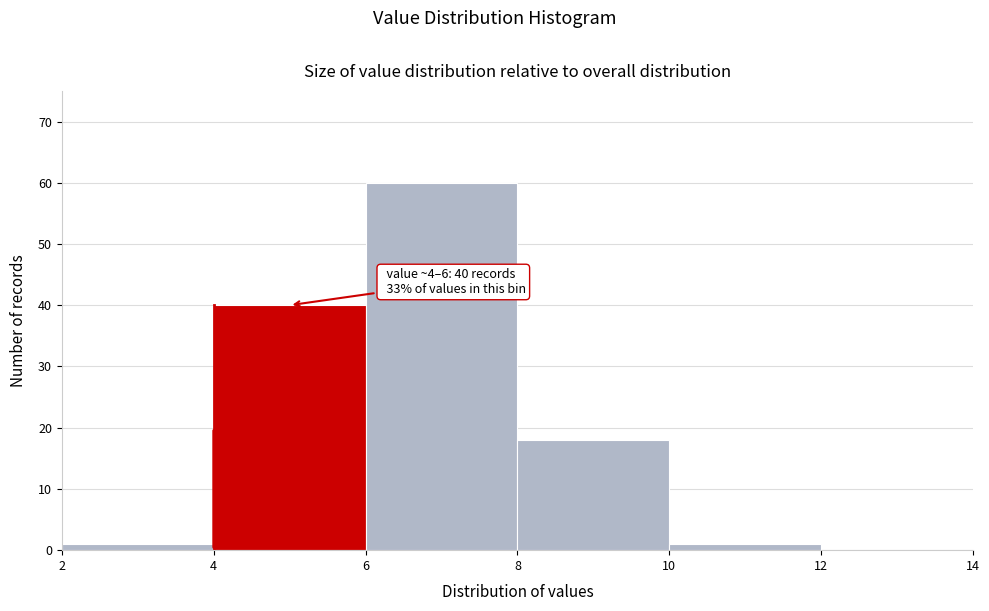

Over which range of the x-axis is the bar tallest?

6 to 8